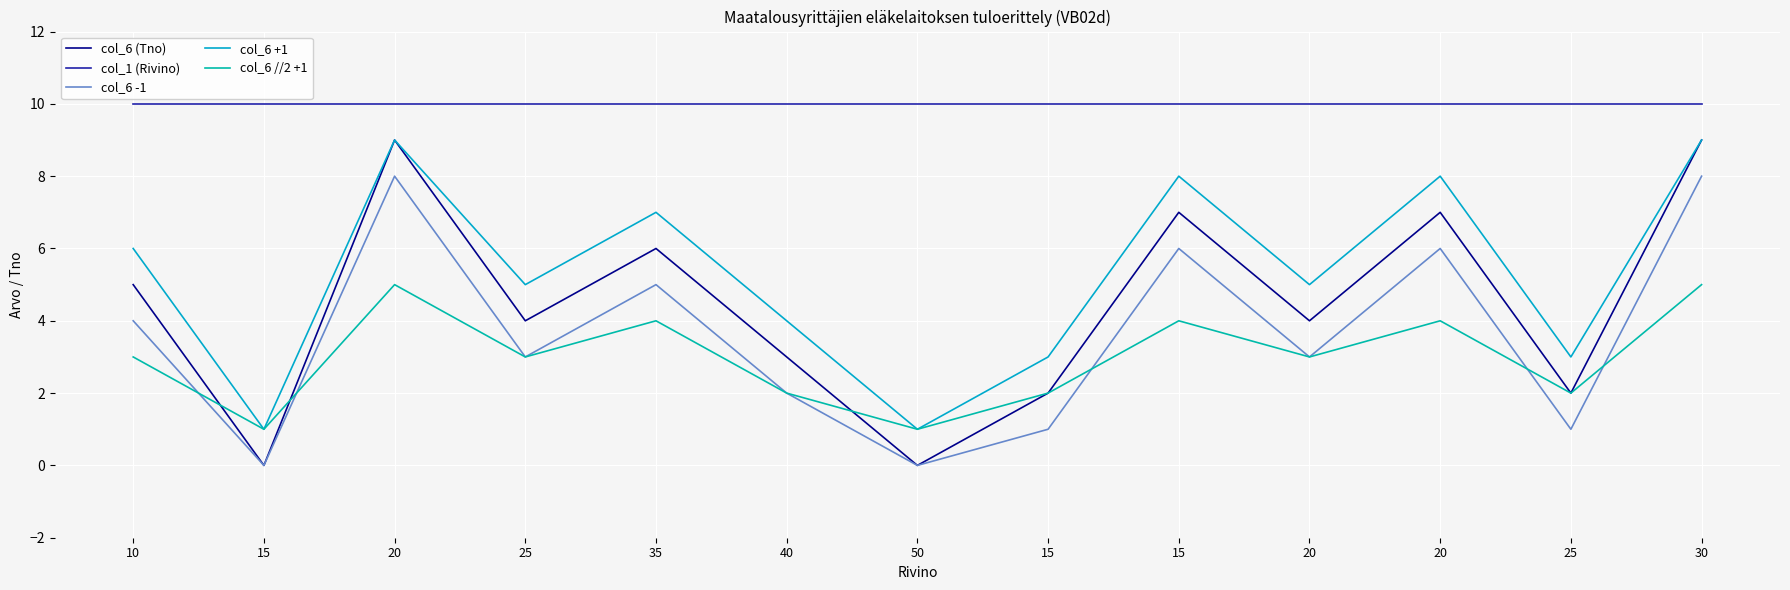

Read the col_6 -1 value at 15.

1